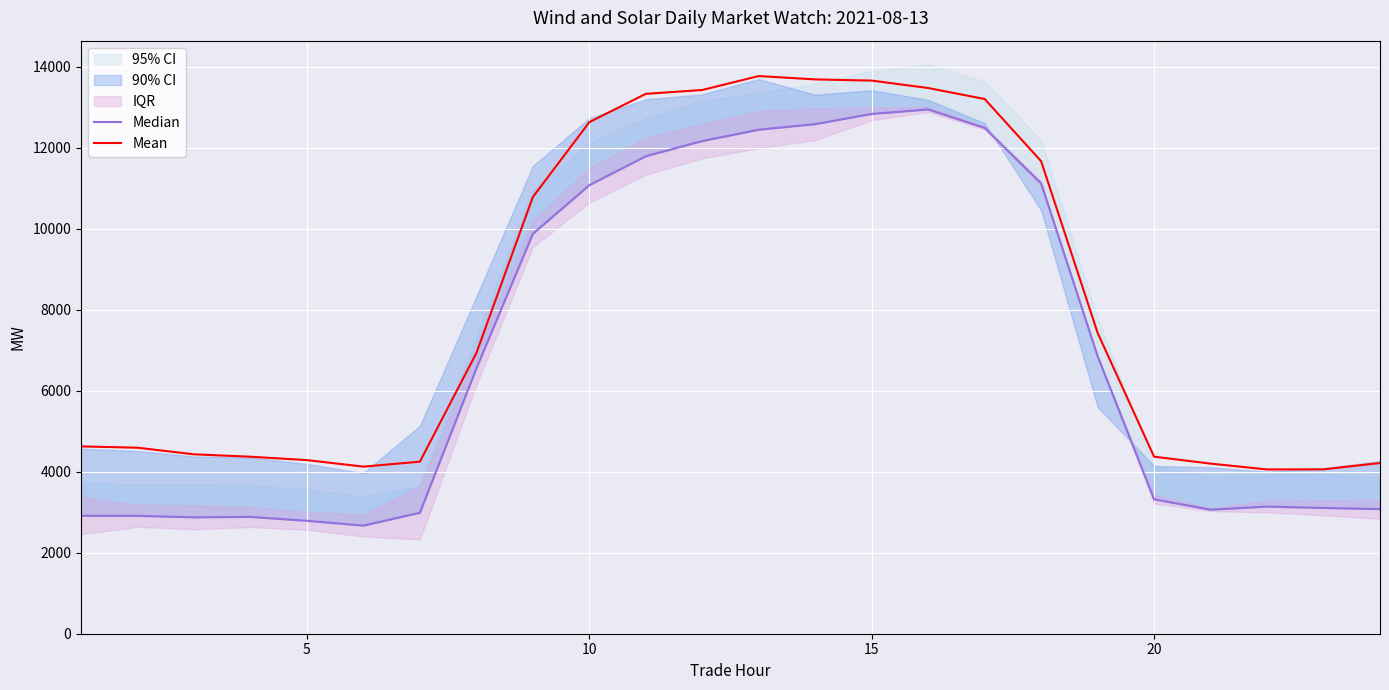

What is the highest value of the Mean series?

13767.7